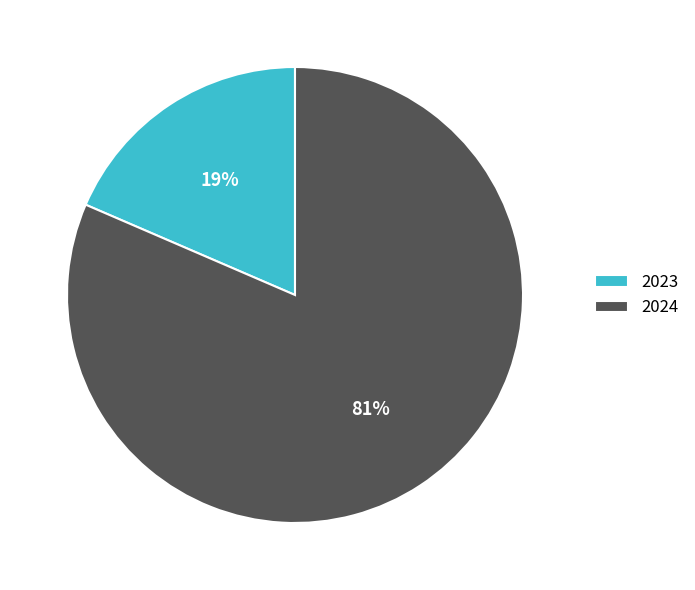

What is the largest slice in the pie chart?

2024